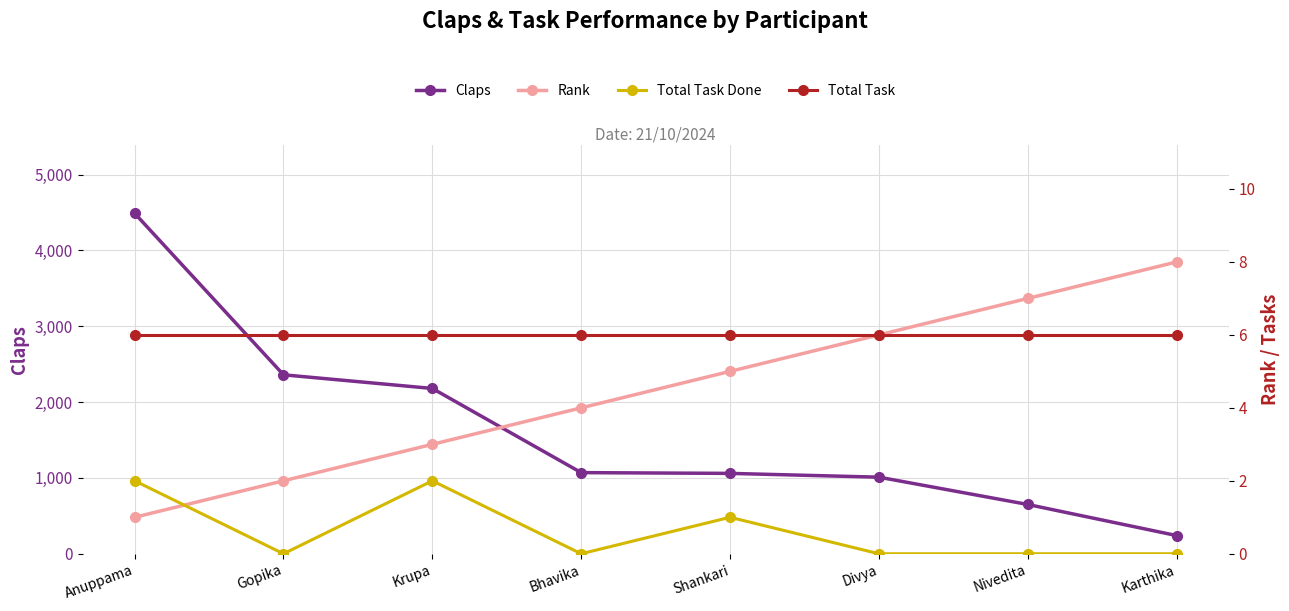

The value of Total Task at Krupa is 6. True or false?

True